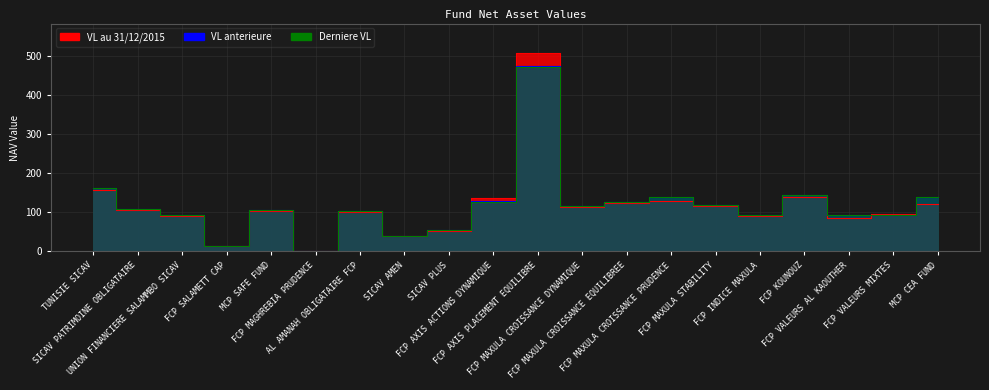

Is the value of VL anterieure at FCP SALAMETT CAP greater than the value of VL au 31/12/2015 at FCP VALEURS AL KAOUTHER?

No